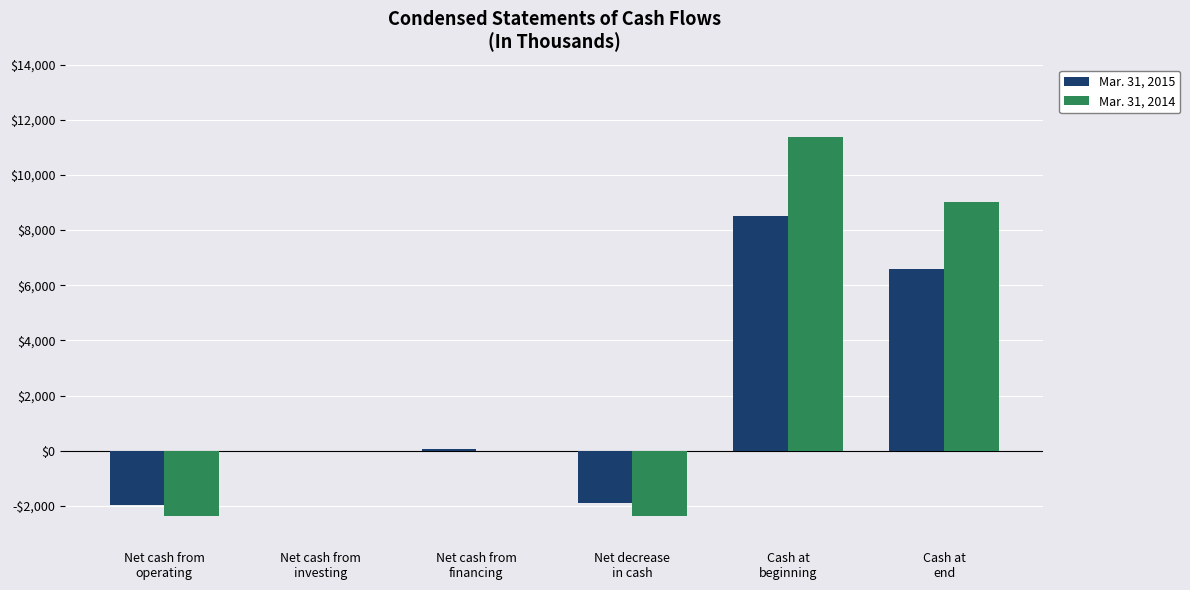

At which category is the sum across all series the highest?

Cash at
beginning